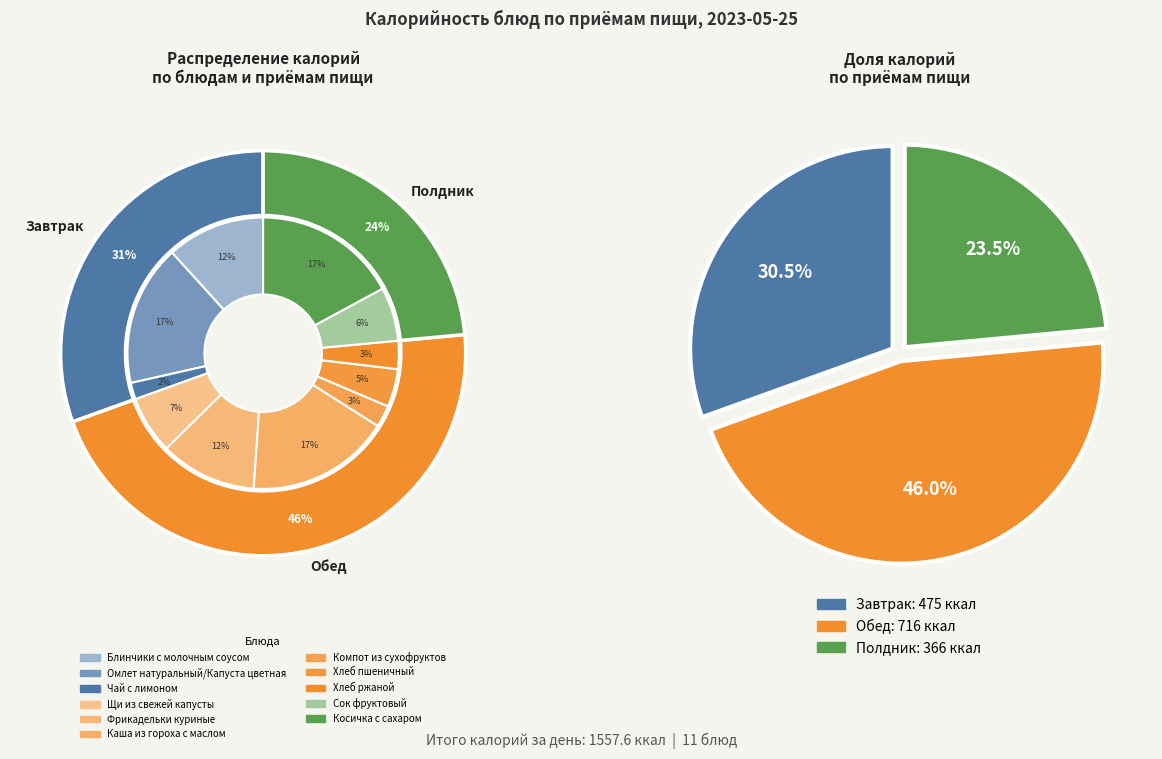

Which slice is the smallest?

Чай с лимоном